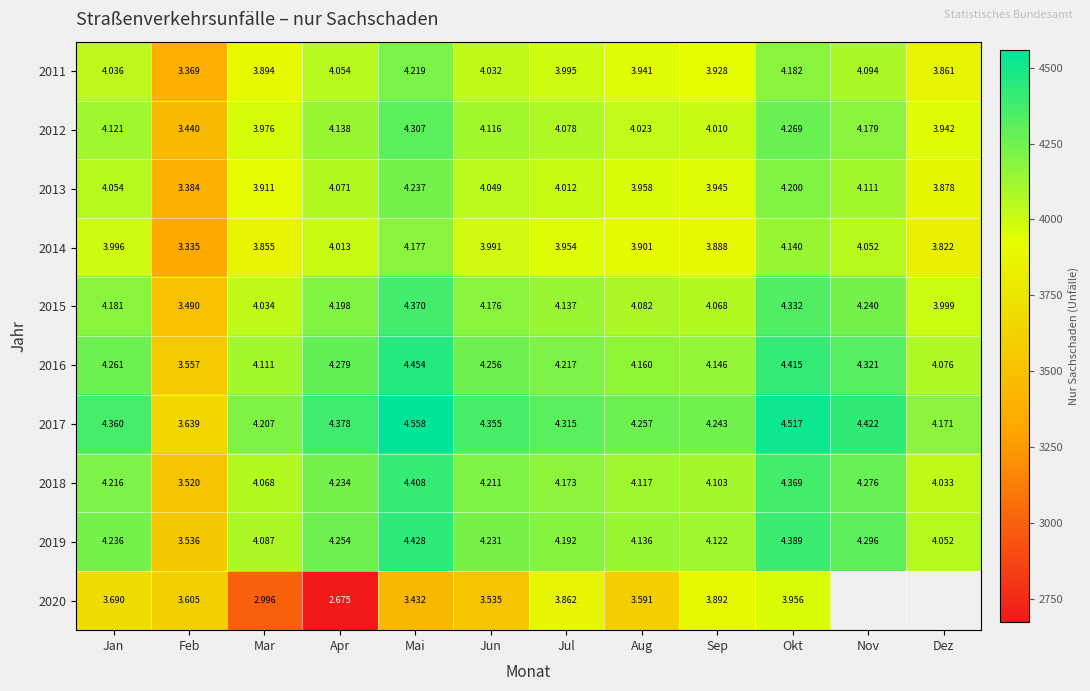

At how many categories does at least one series exceed 4127?

11